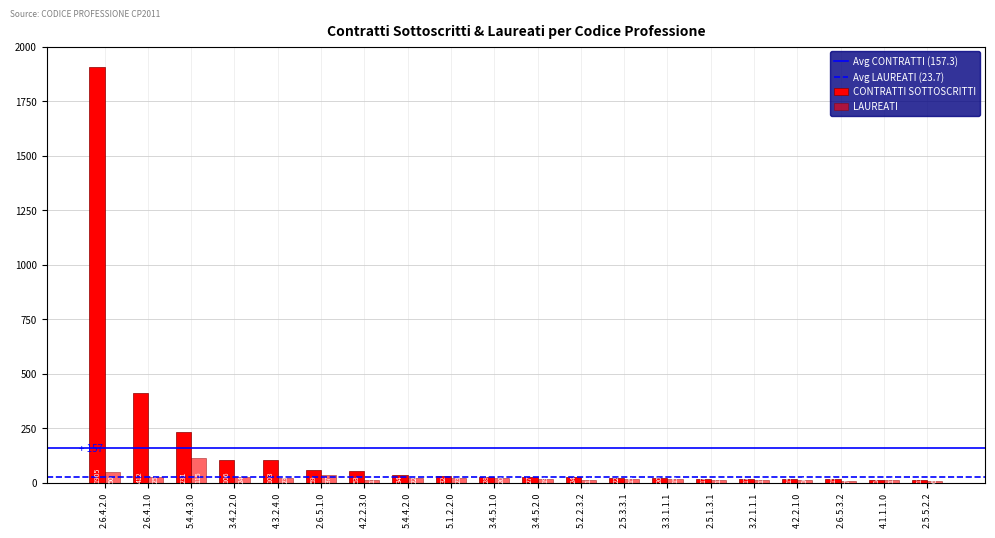

How many series are shown in this chart?

2